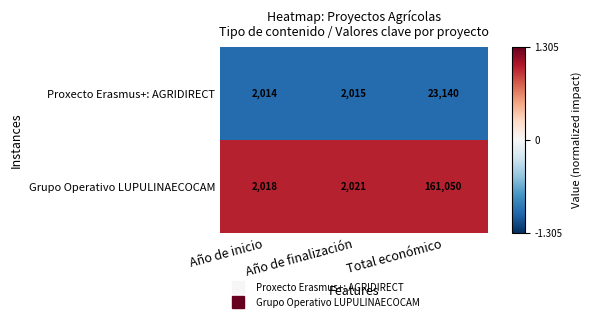

What is the lowest value of the Grupo Operativo LUPULINAECOCAM series?

2018